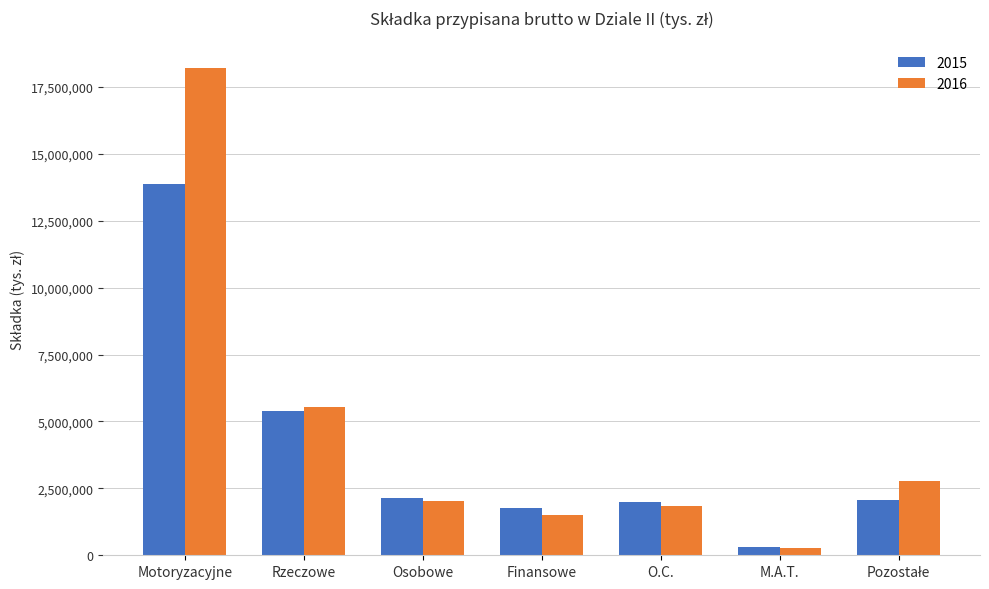

Which series has the widest spread of values?

2016